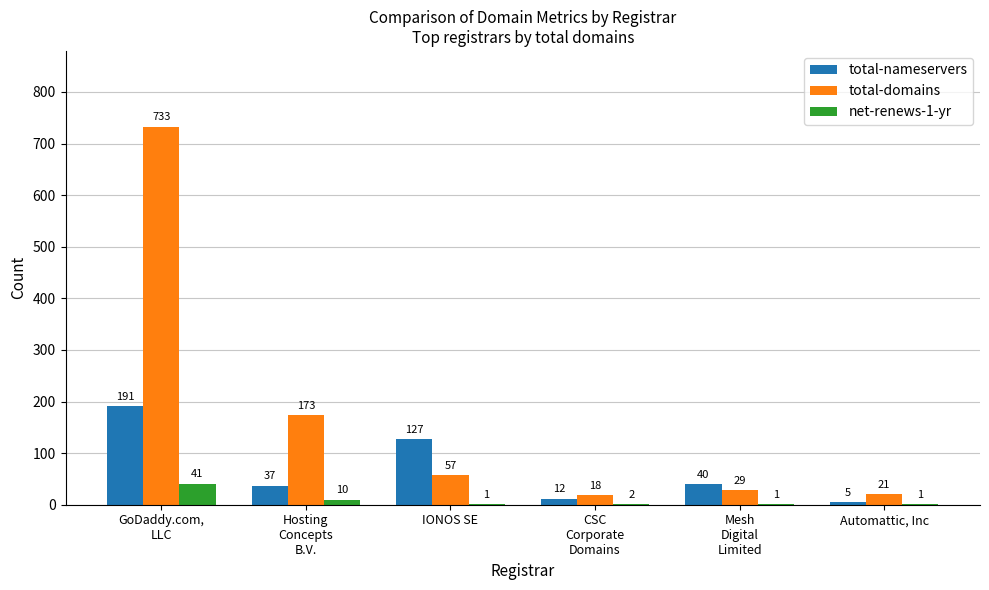

What is the total value across all series at IONOS SE?

185